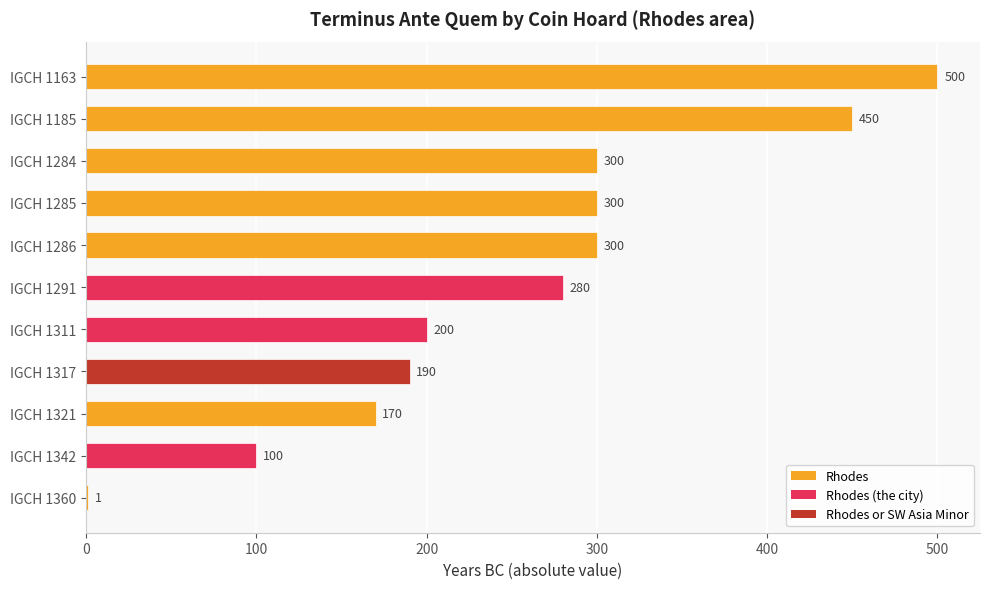

How many distinct data groups are displayed?

1